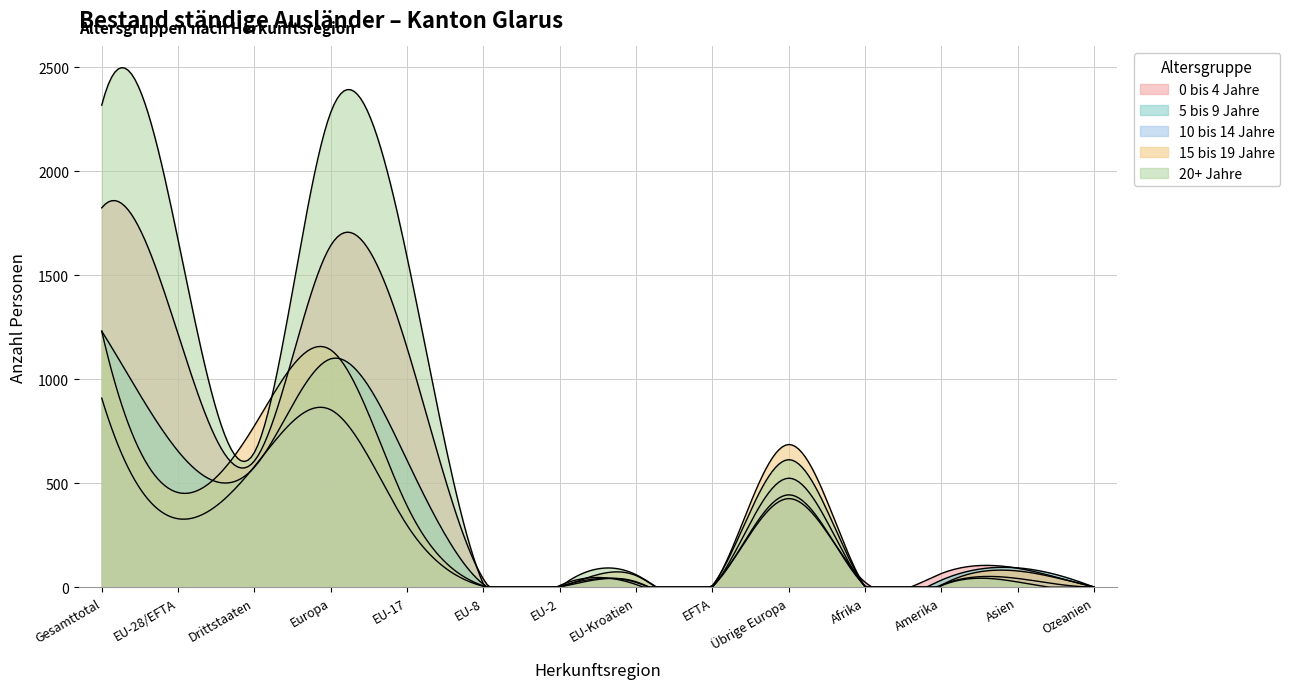

Which category has the highest value in the 20+ Jahre series?

Gesamttotal